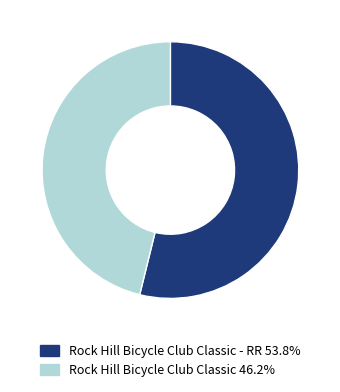

Is there a majority slice in this chart?

Yes